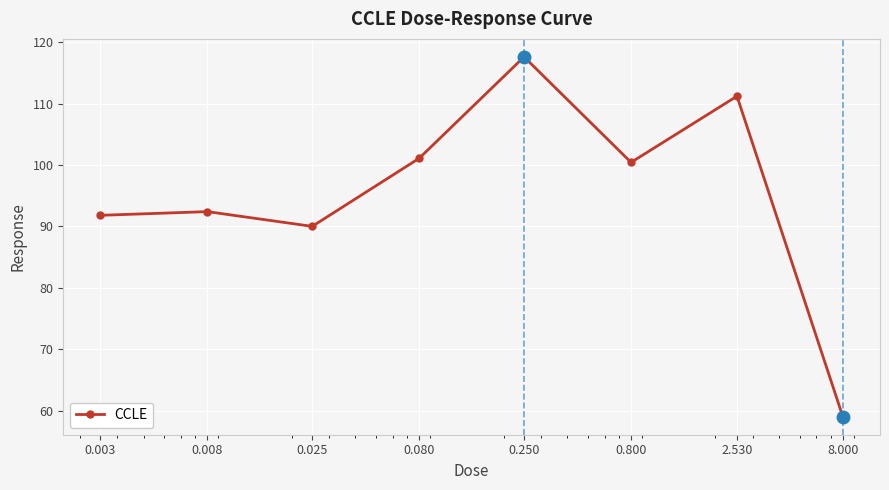

True or false: the data has more than 1 interior local peaks.

True